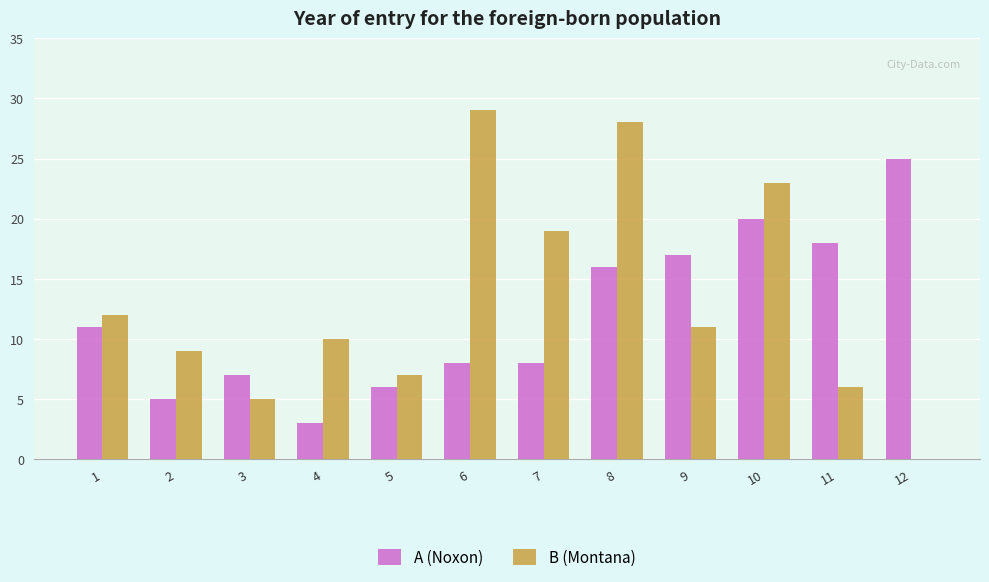

Where is A (Noxon) nearest to the value 14?

8